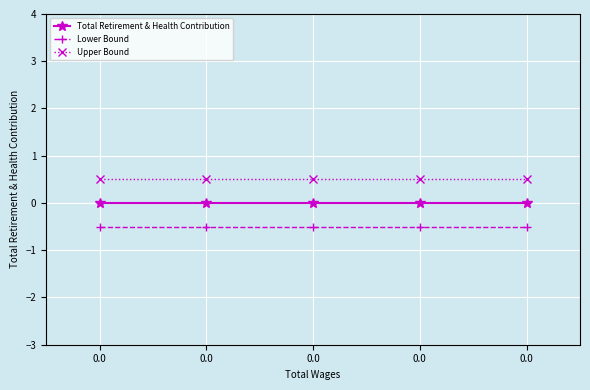

True or false: Total Retirement & Health Contribution and Lower Bound cross at least once.

False